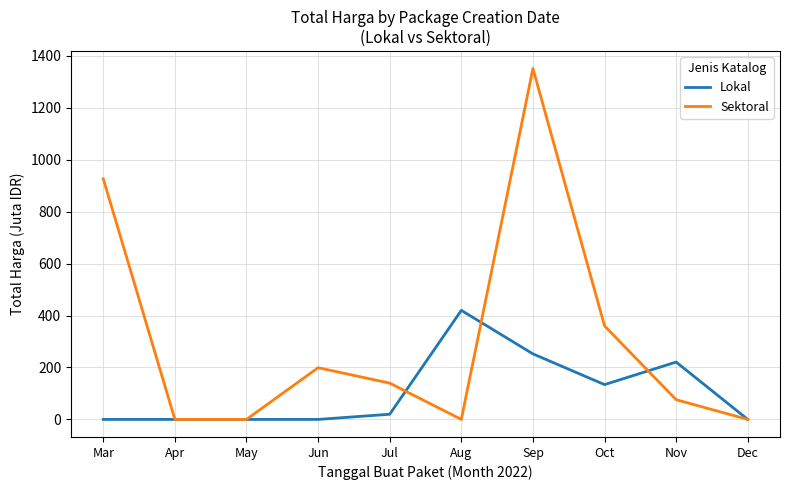

What is the highest value of the Sektoral series?

1351.7